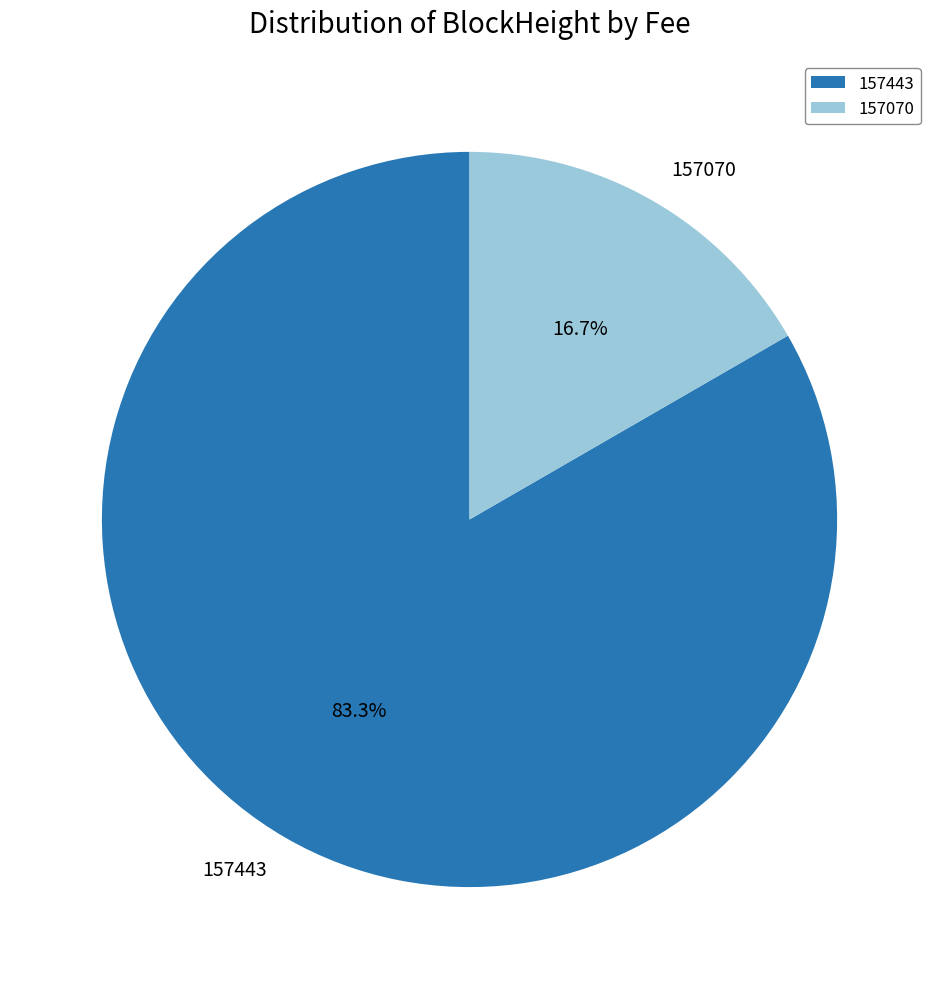

What percentage is the 157070 slice, to the nearest percent?

17%